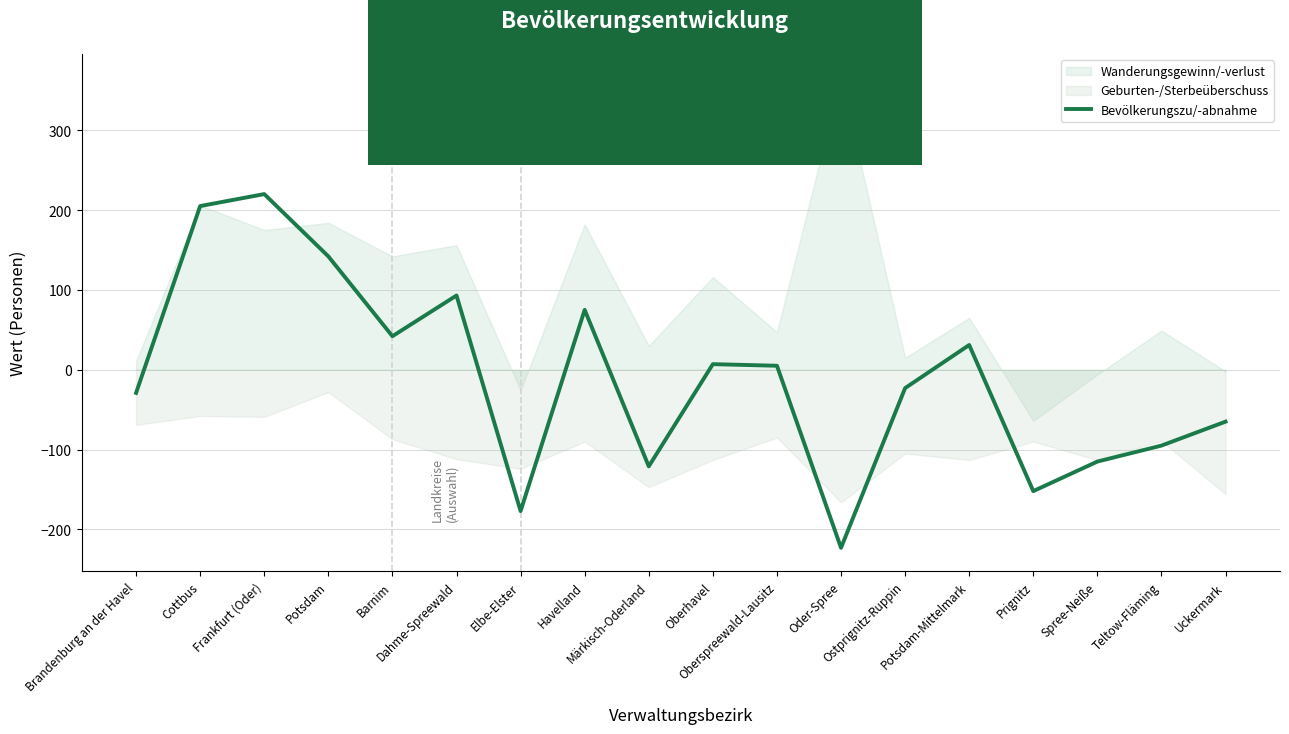

How many values are below zero?

9